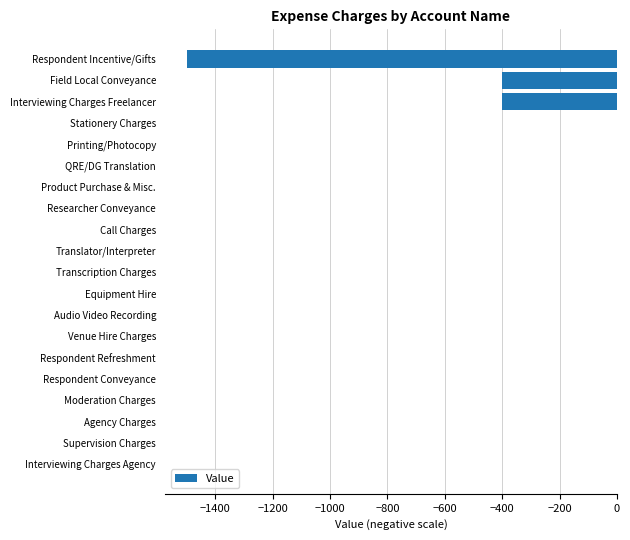

Reading bottom to top, what are all the values shown in this chart?

Interviewing Charges Agency=0	Supervision Charges=0	Agency Charges=0	Moderation Charges=0	Respondent Conveyance=0	Respondent Refreshment=0	Venue Hire Charges=0	Audio Video Recording=0	Equipment Hire=0	Transcription Charges=0	Translator/Interpreter=0	Call Charges=0	Researcher Conveyance=0	Product Purchase & Misc.=0	QRE/DG Translation=0	Printing/Photocopy=0	Stationery Charges=0	Interviewing Charges Freelancer=-400	Field Local Conveyance=-400	Respondent Incentive/Gifts=-1500